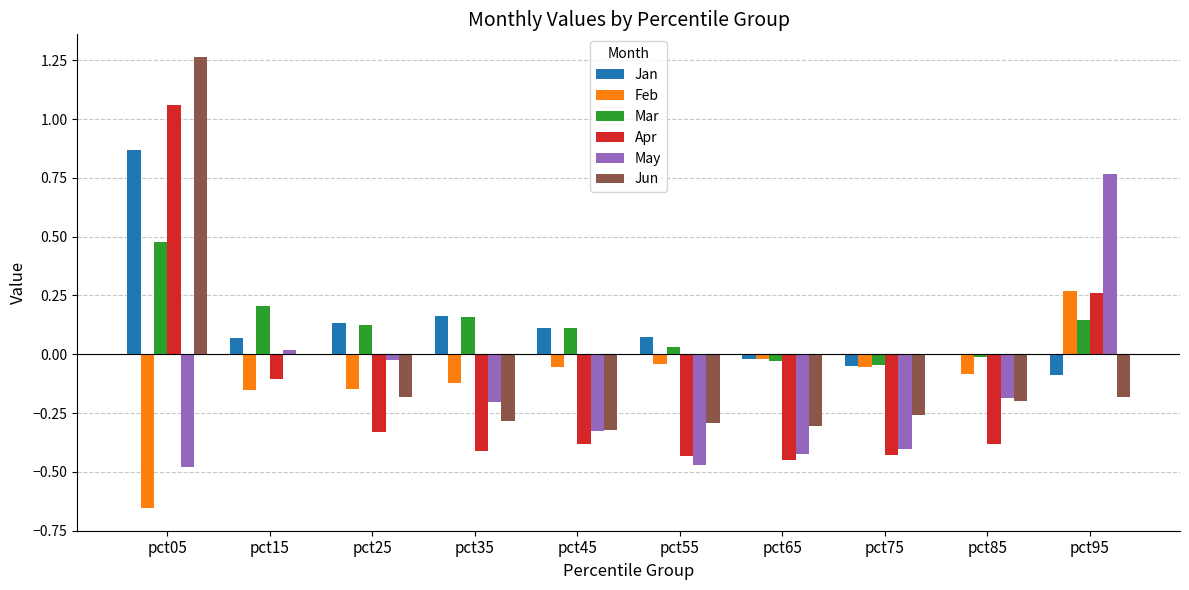

Is the value of Jan at pct65 greater than the value of May at pct05?

Yes